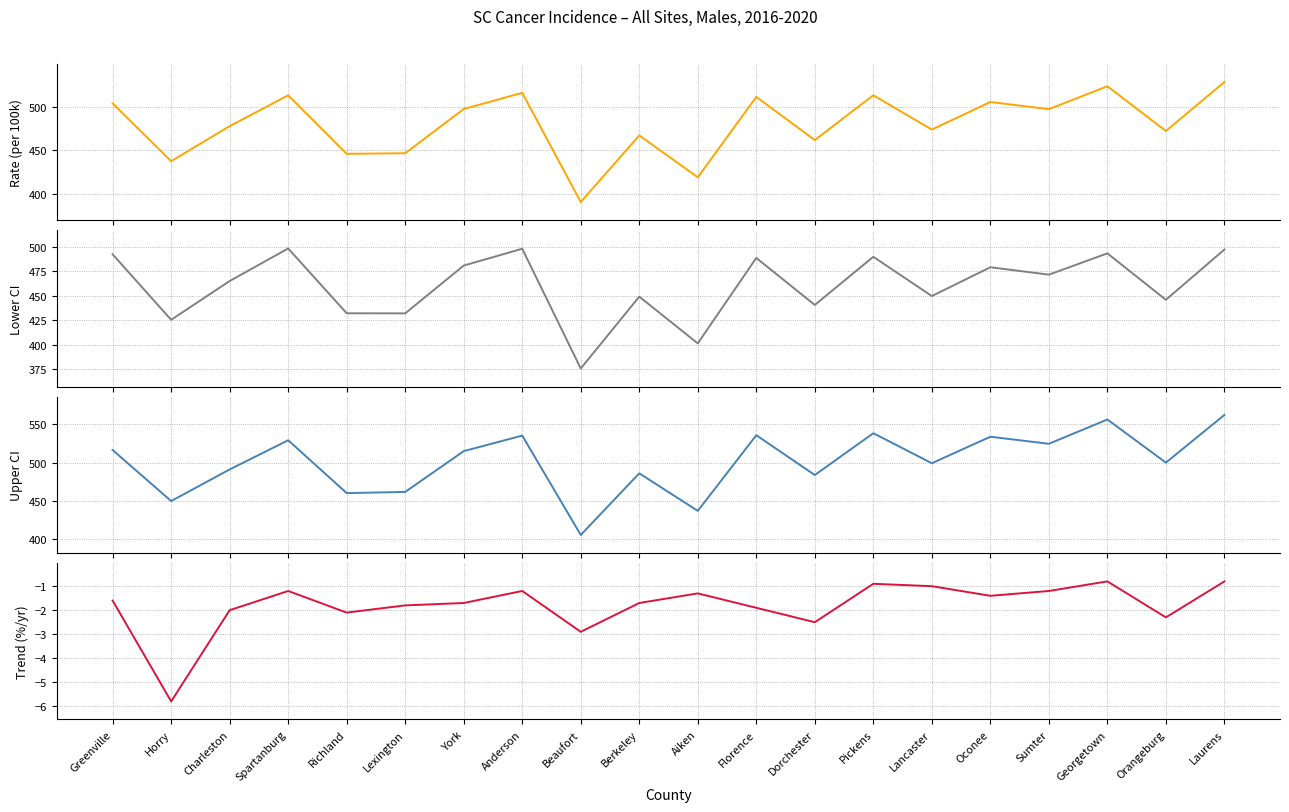

Which series has the largest range (max minus min)?

Upper 95% CI